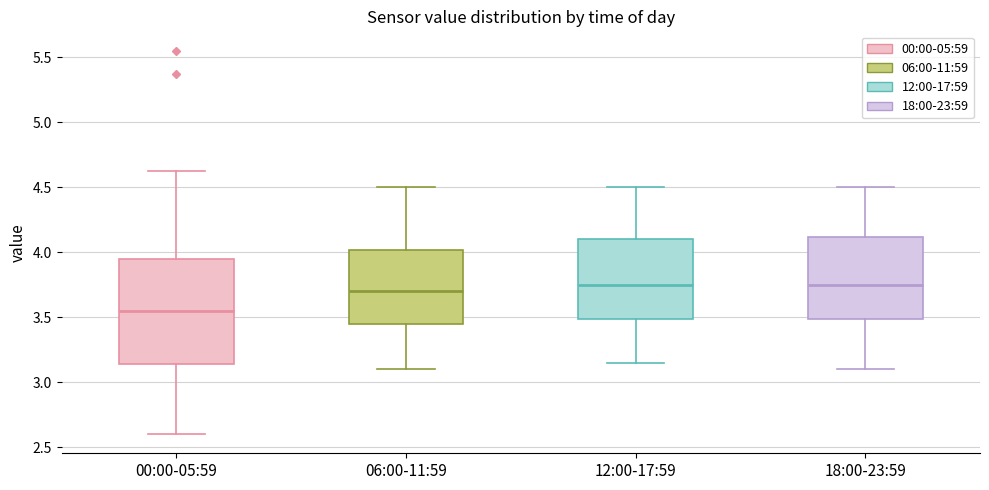

Which box is the tallest, from its lower edge to its upper edge?

00:00-05:59